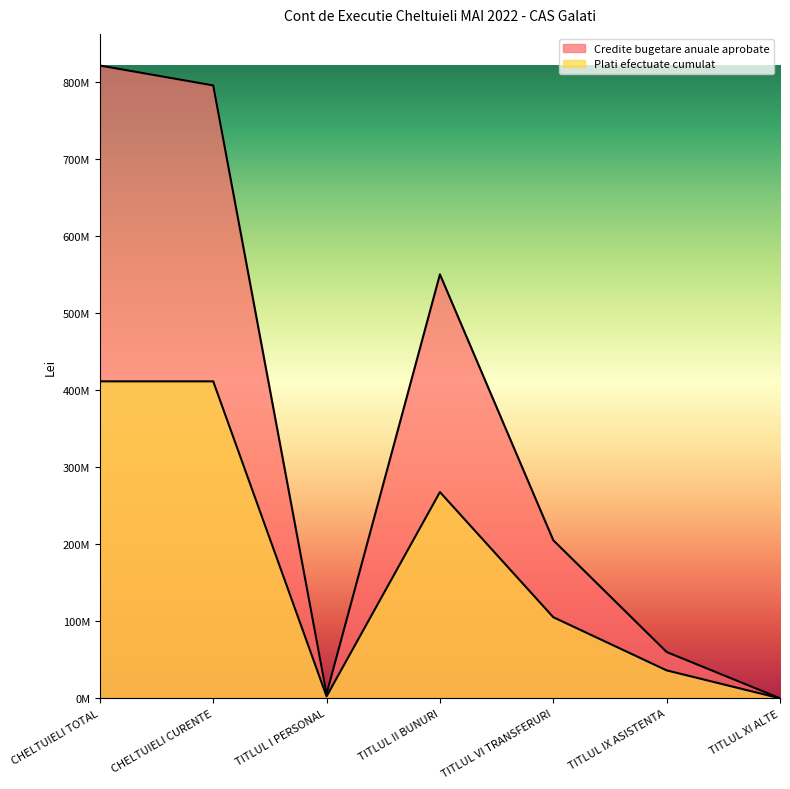

Reading left to right, list all the values displayed in this chart.

Credite bugetare anuale aprobate: CHELTUIELI TOTAL=821213060.0	CHELTUIELI CURENTE=795411660.0	TITLUL I PERSONAL=5771000.0	TITLUL II BUNURI=550187160.0	TITLUL VI TRANSFERURI=205123000.0	TITLUL IX ASISTENTA=60098900.0	TITLUL XI ALTE=33000.0
Plati efectuate cumulat: CHELTUIELI TOTAL=411340087.1	CHELTUIELI CURENTE=411340087.1	TITLUL I PERSONAL=2478354.0	TITLUL II BUNURI=267641995.2	TITLUL VI TRANSFERURI=105244024.0	TITLUL IX ASISTENTA=36231482.0	TITLUL XI ALTE=0.0